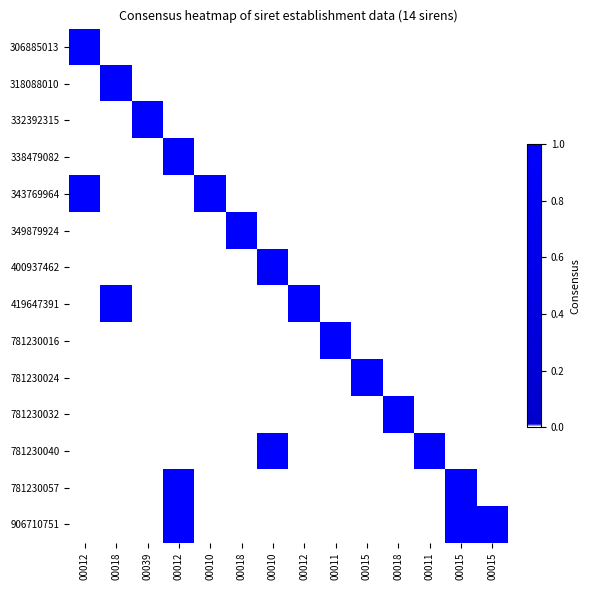

What is the greatest value displayed?

1